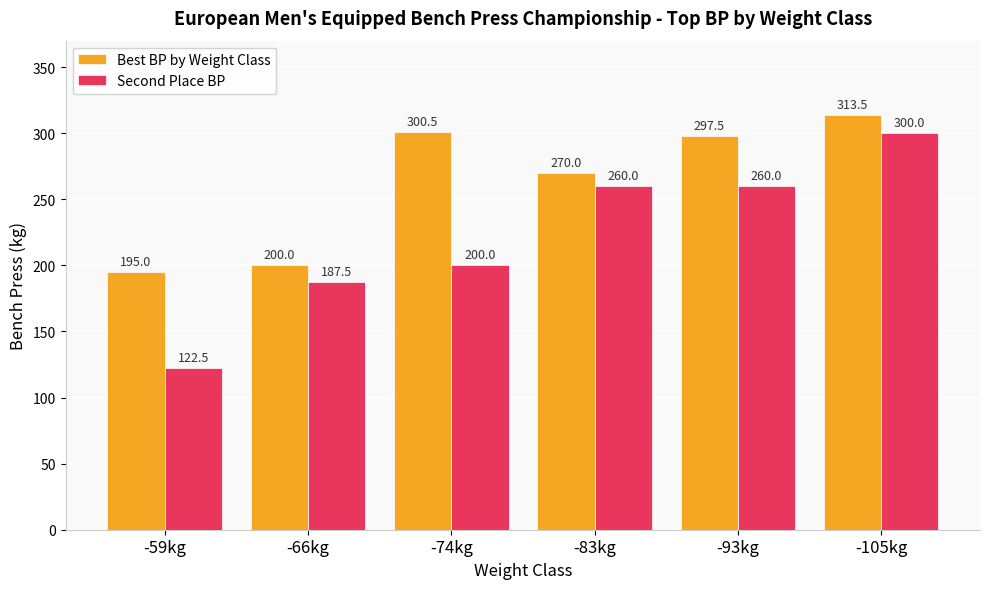

What is the minimum value for Best BP by Weight Class?

195.0